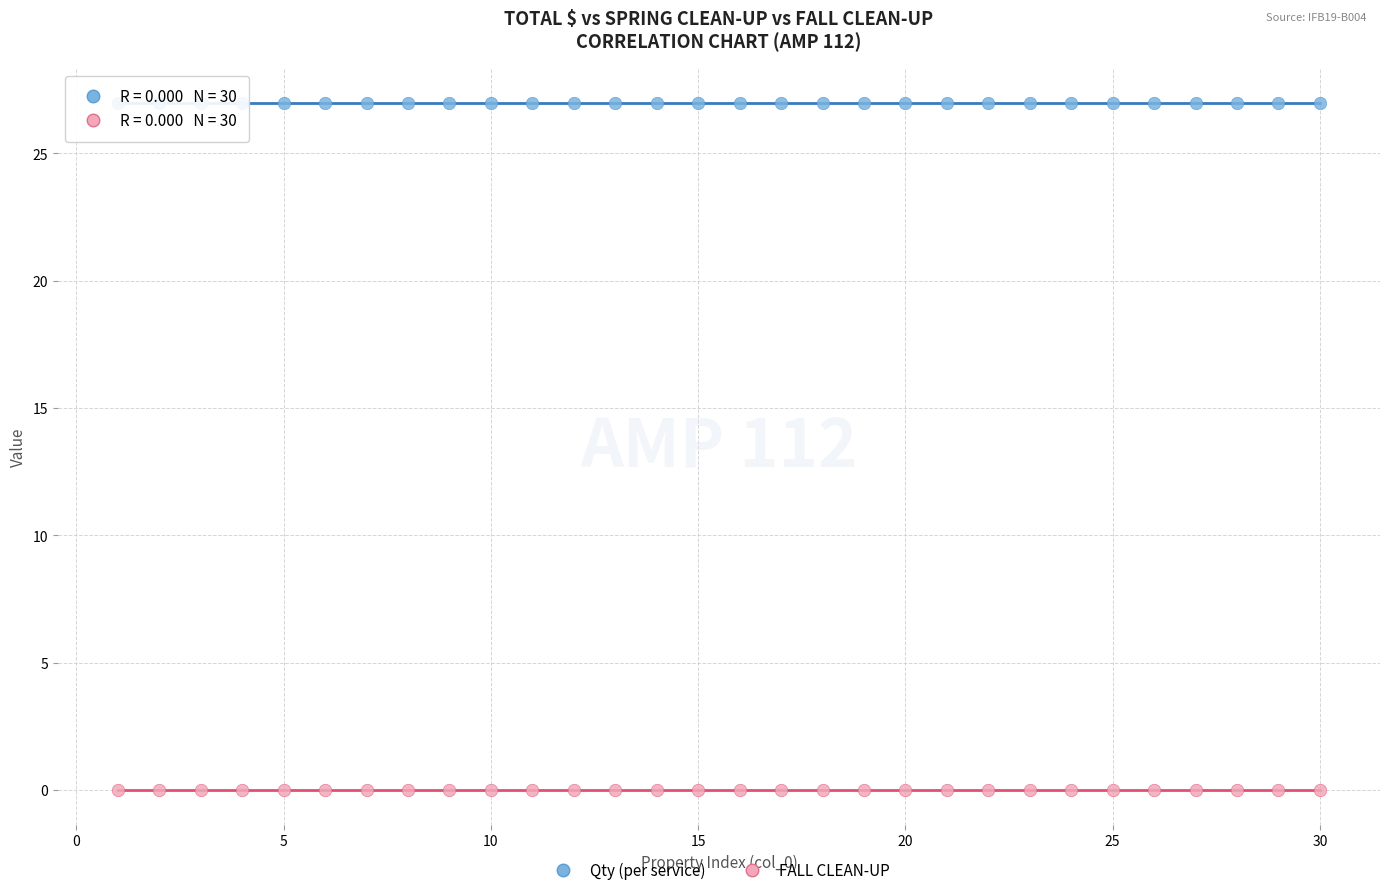

Which series contains the highest Y value?

Qty (per service)